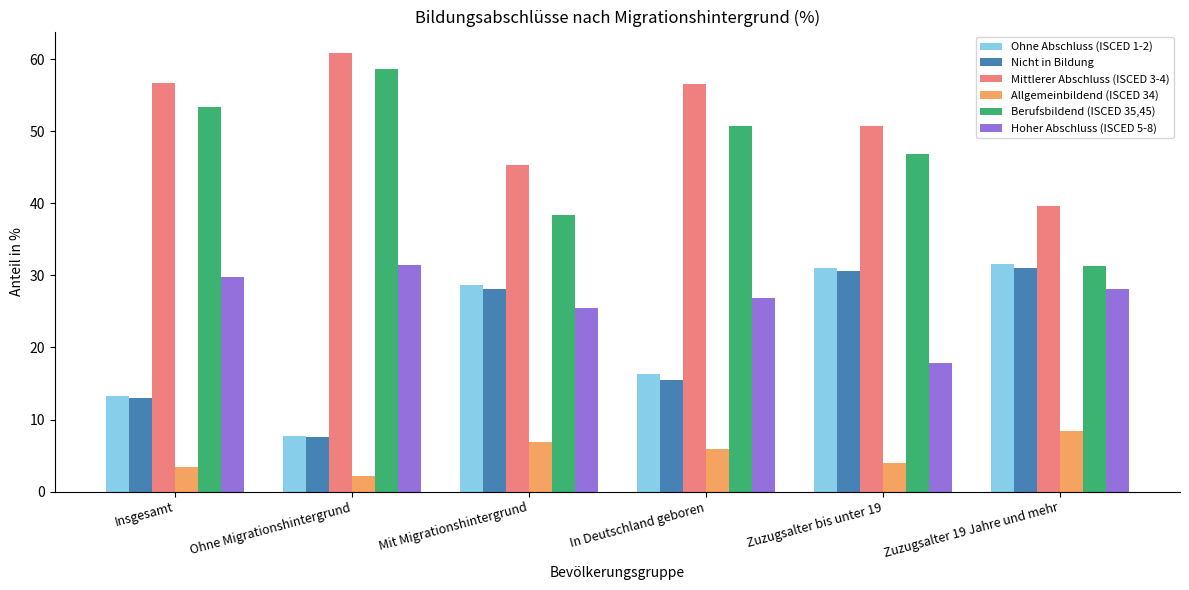

What is the total value across all series at Ohne Migrationshintergrund?

168.2